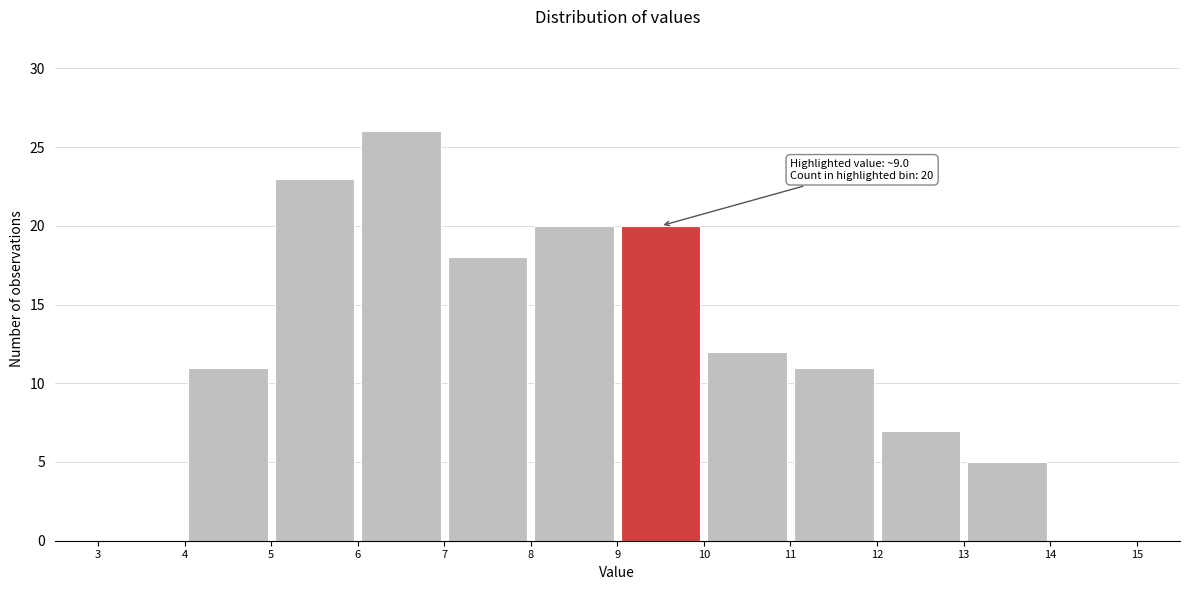

Which range on the x-axis has the tallest bar?

6 to 7